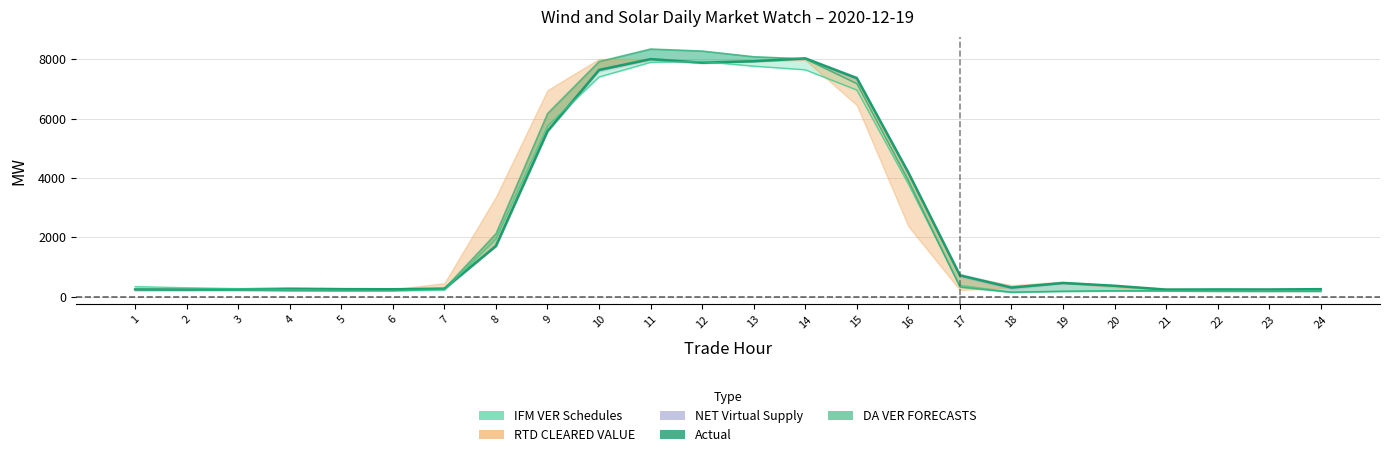

What is the value of the 1st point from the left?

239.4